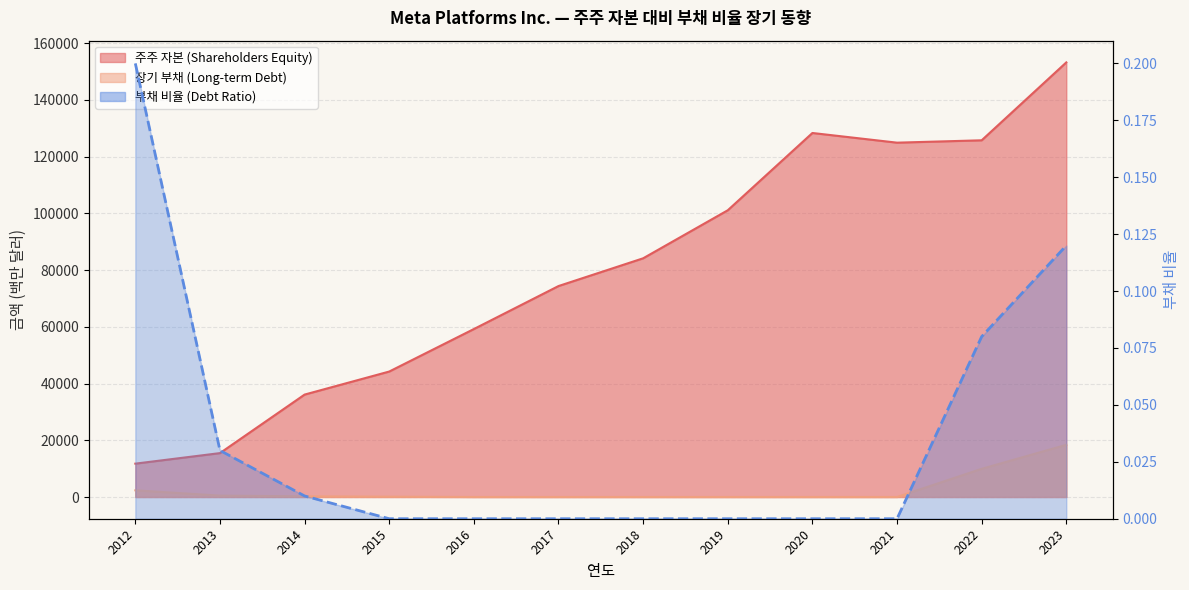

Does the chart display data point markers on the line(s)?

No